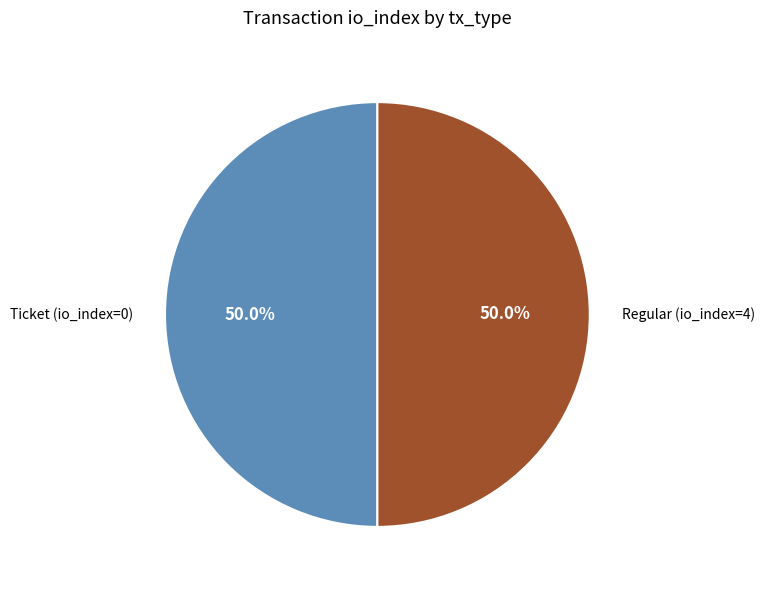

Combined, what portion of the pie is Regular (io_index=4) and Ticket (io_index=0)?

100.0%